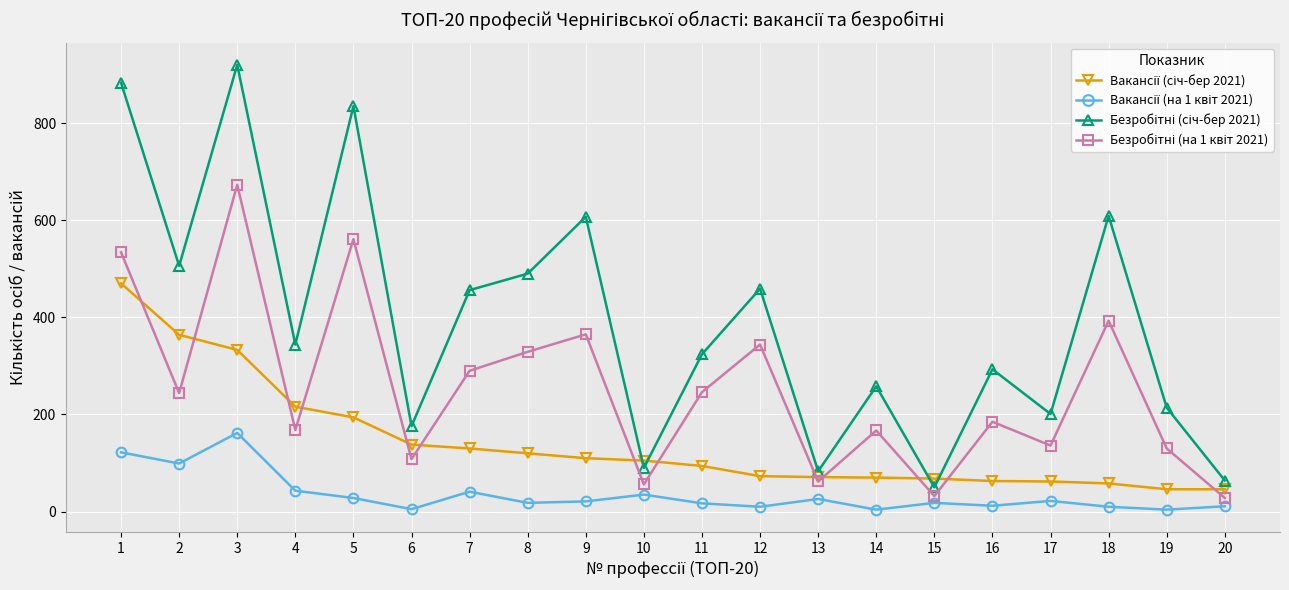

What is the greatest value displayed?

920